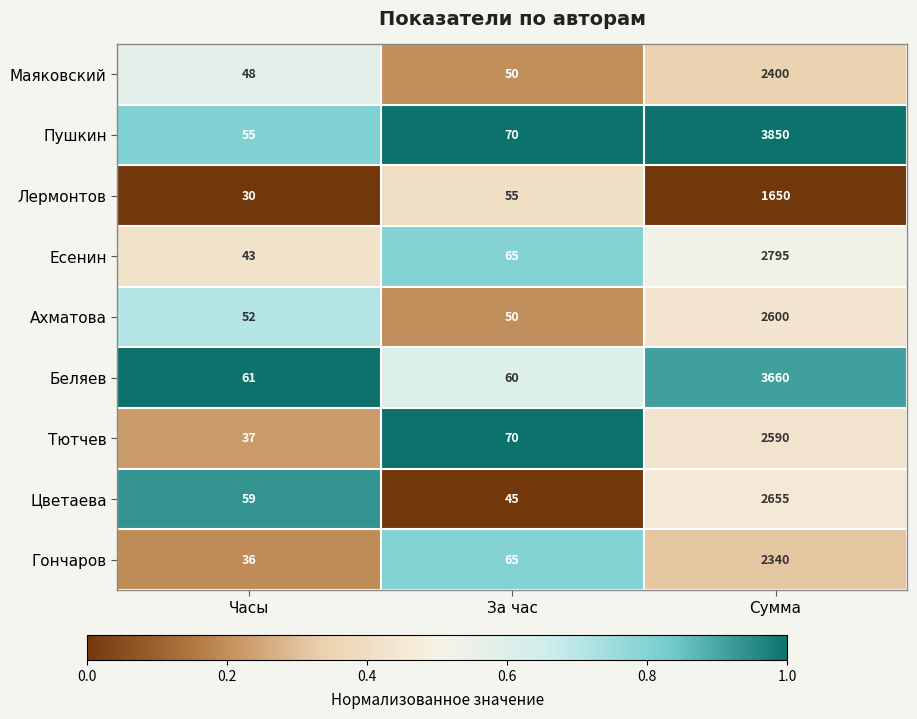

At which label does Гончаров reach its peak?

Сумма